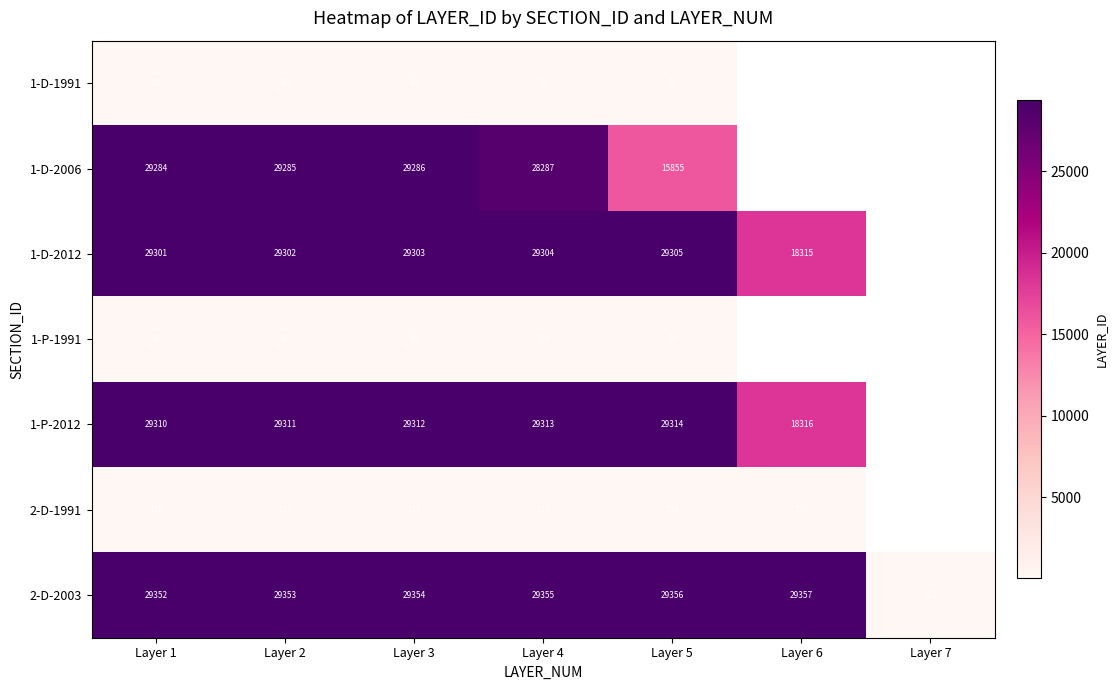

At which label is 2-D-2003 closest to 14739?

Layer 1